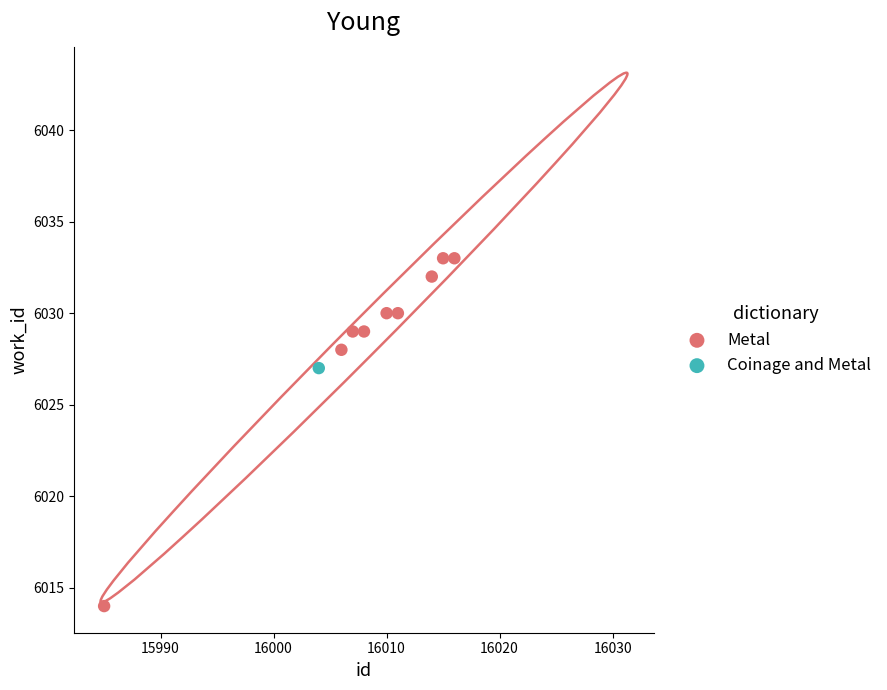

What are all the series names shown in the legend?

Metal, Coinage and Metal